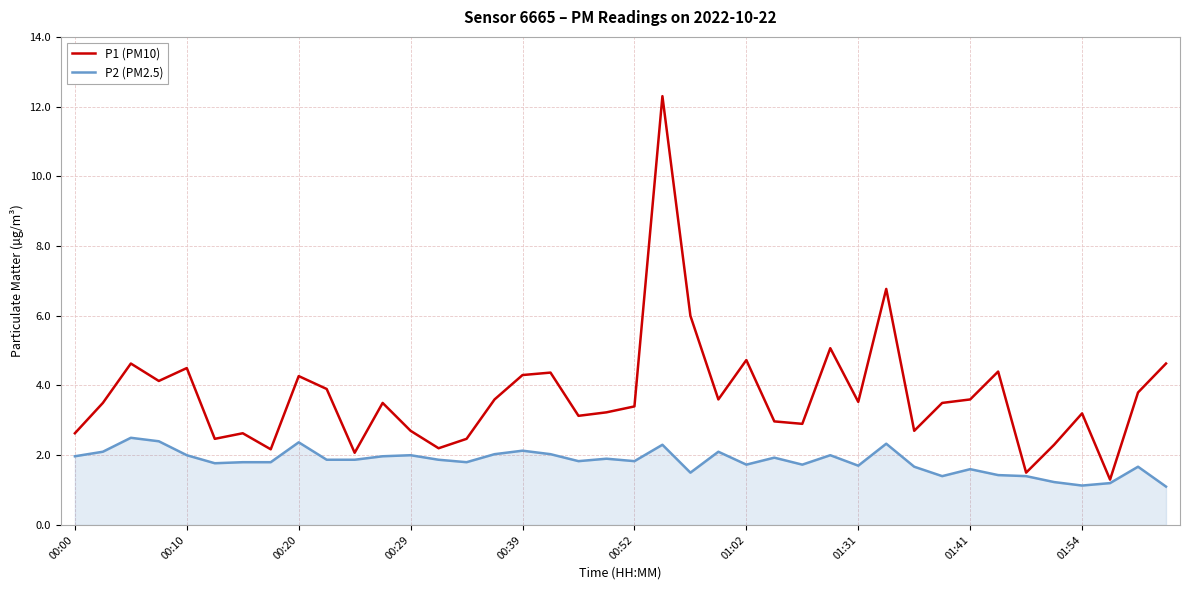

Which series has the largest range (max minus min)?

P1 (PM10)